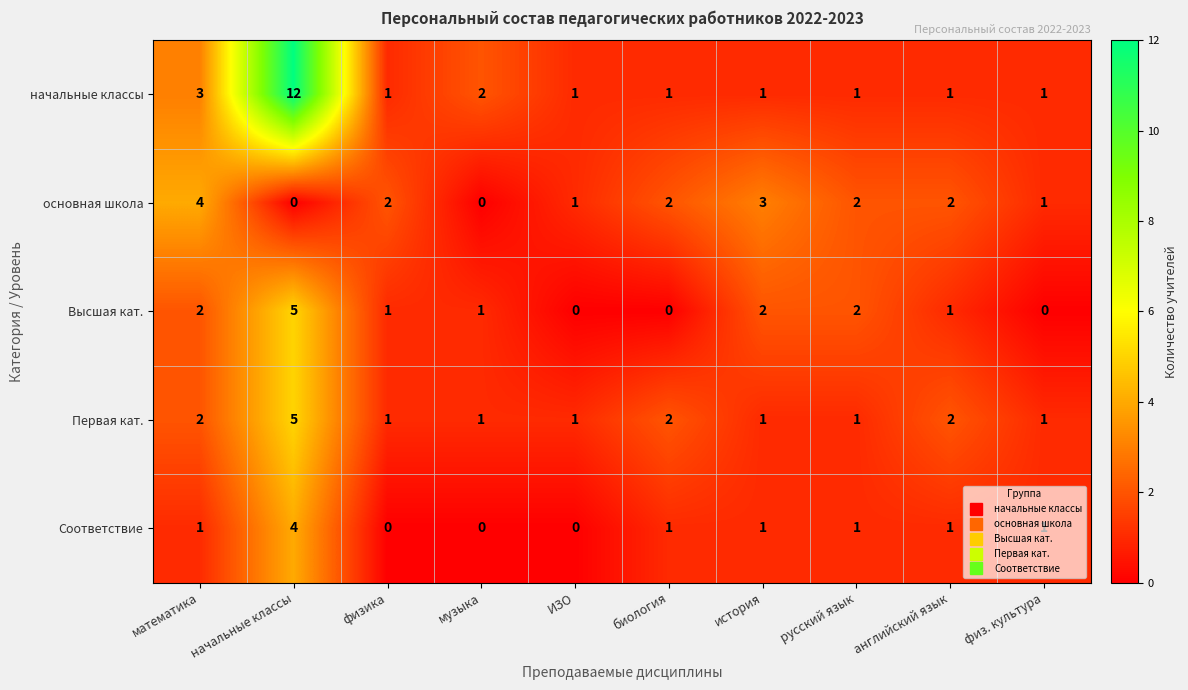

What is the maximum value shown in the chart?

12